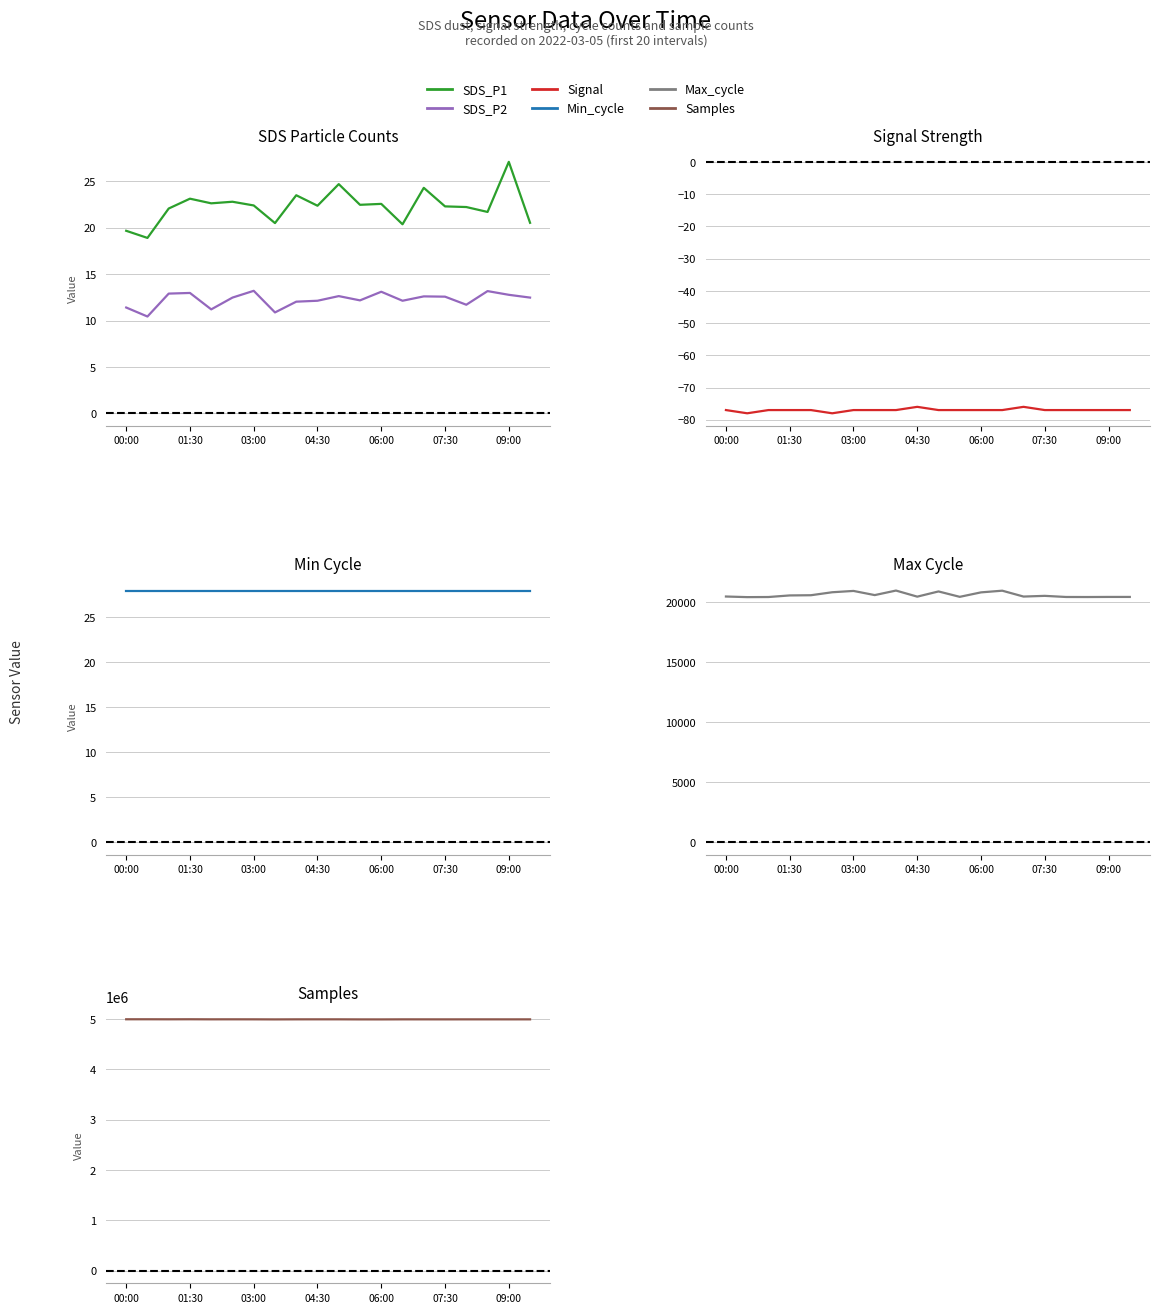

Is it true that Samples equals 4995002.0 at 11?

True